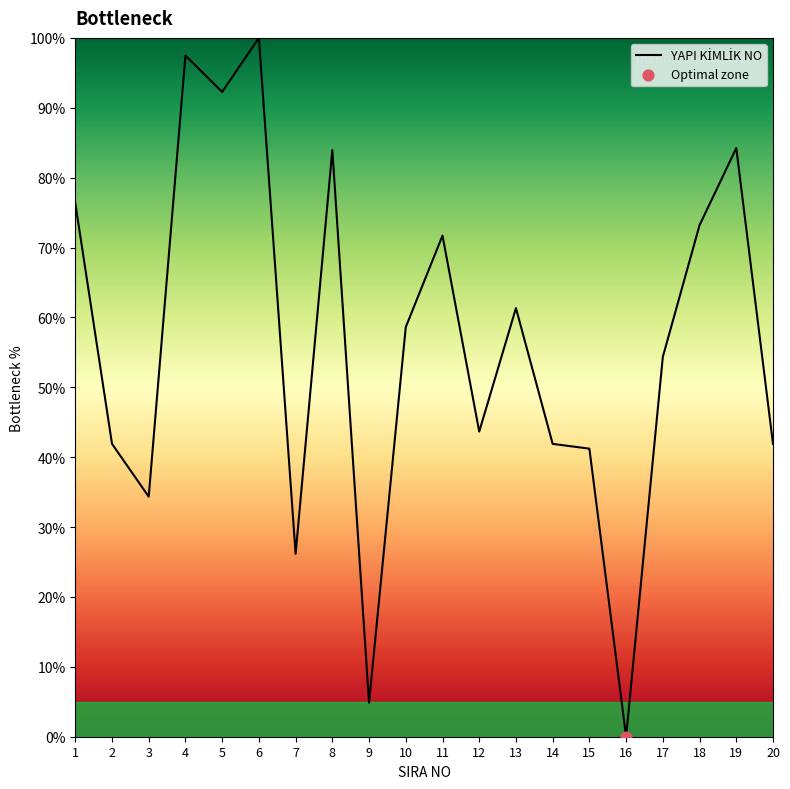

What is the ratio of the value at 18 to the value at 10?

1.2